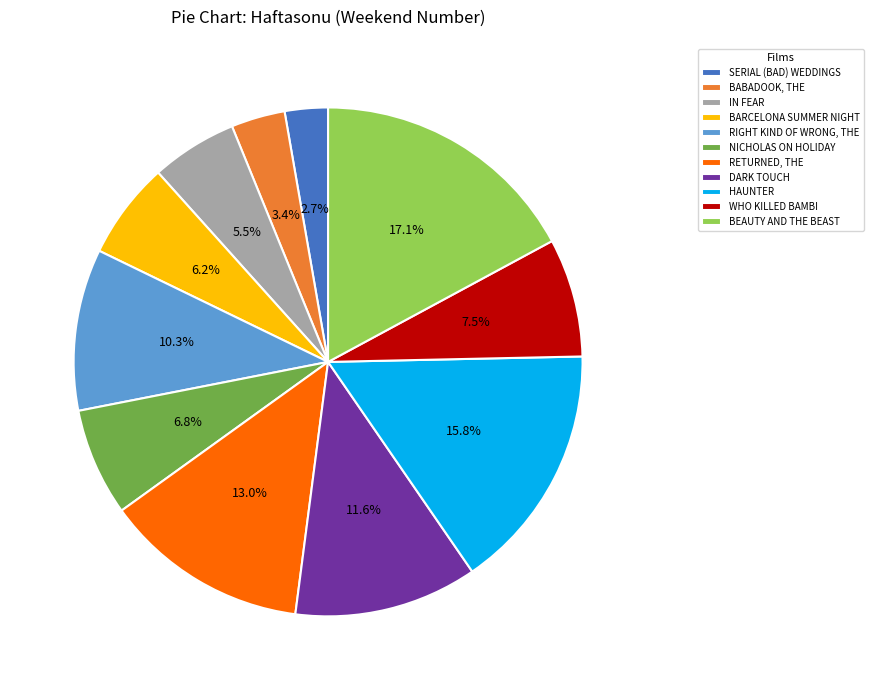

Combined, do SERIAL (BAD) WEDDINGS and WHO KILLED BAMBI account for over 50%?

No